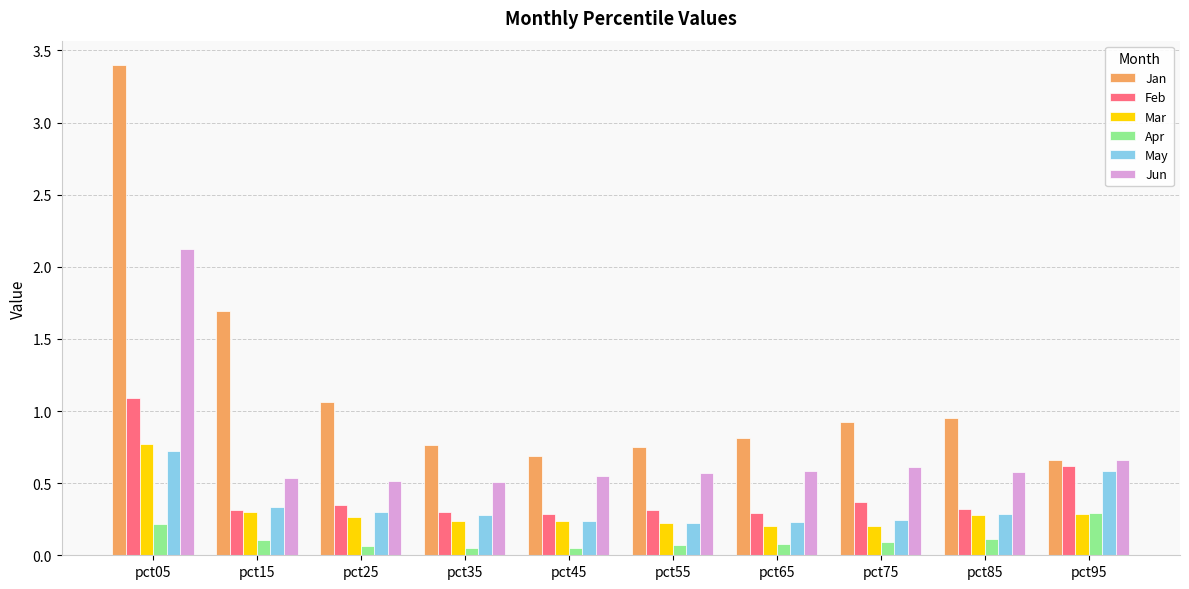

What is the difference between the maximum and second lowest values in the Jun series?

1.6